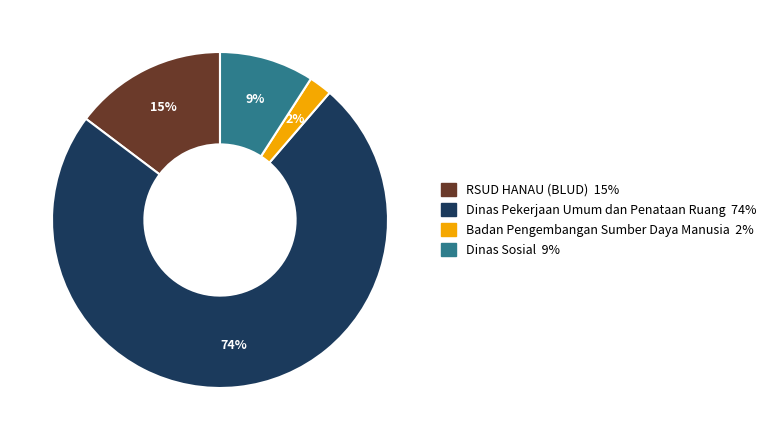

Is there a majority slice in this chart?

Yes